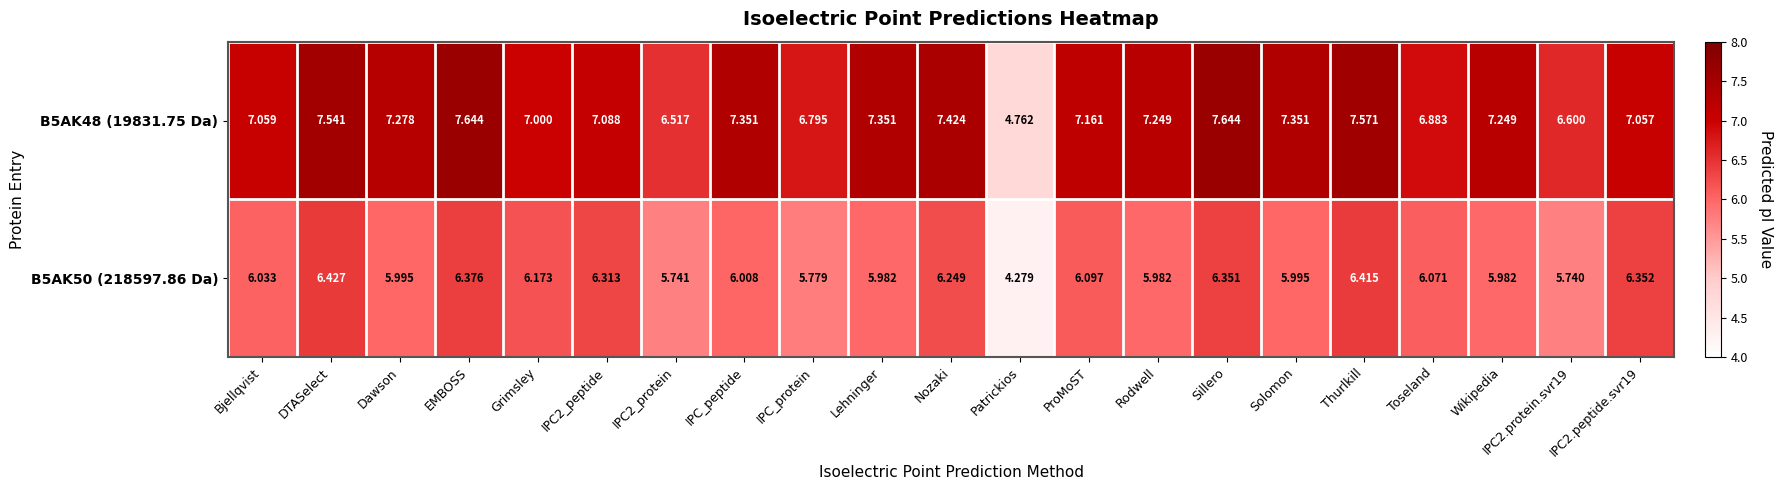

Which category has the lowest value across all series?

Patrickios